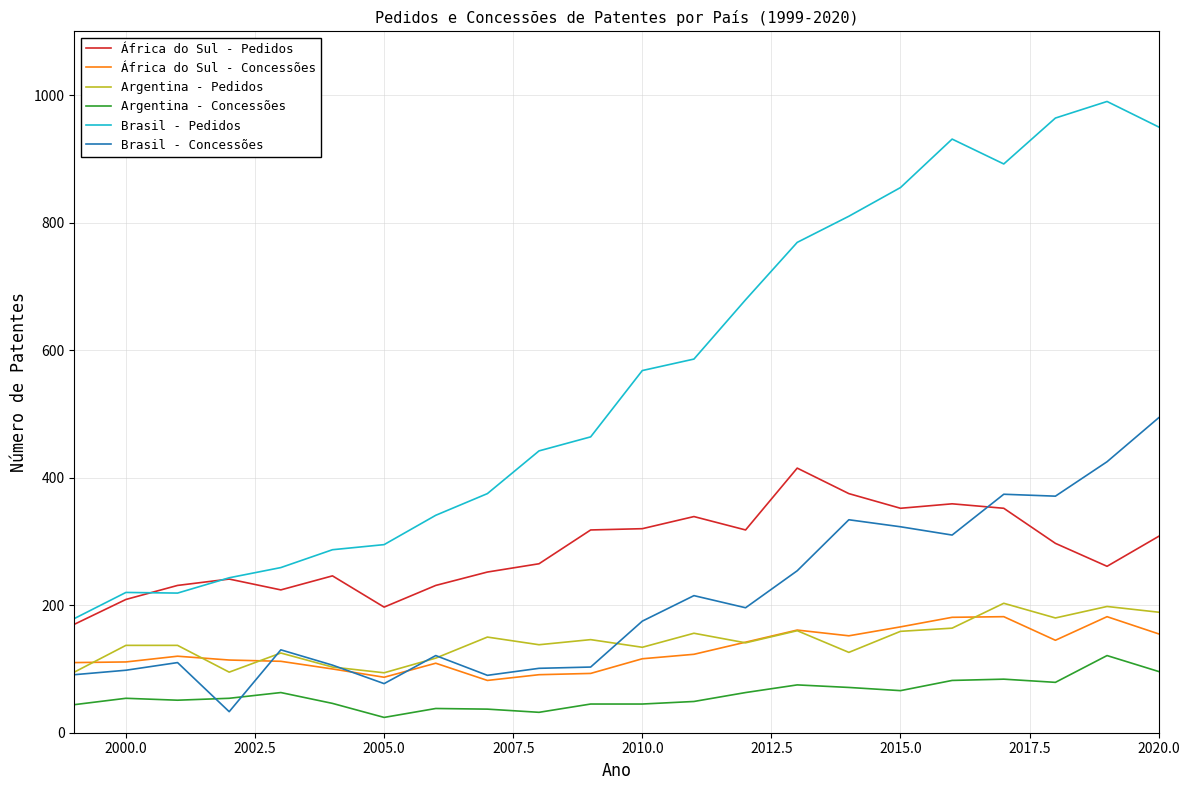

True or false: Argentina - Concessões and África do Sul - Concessões cross at least once.

False